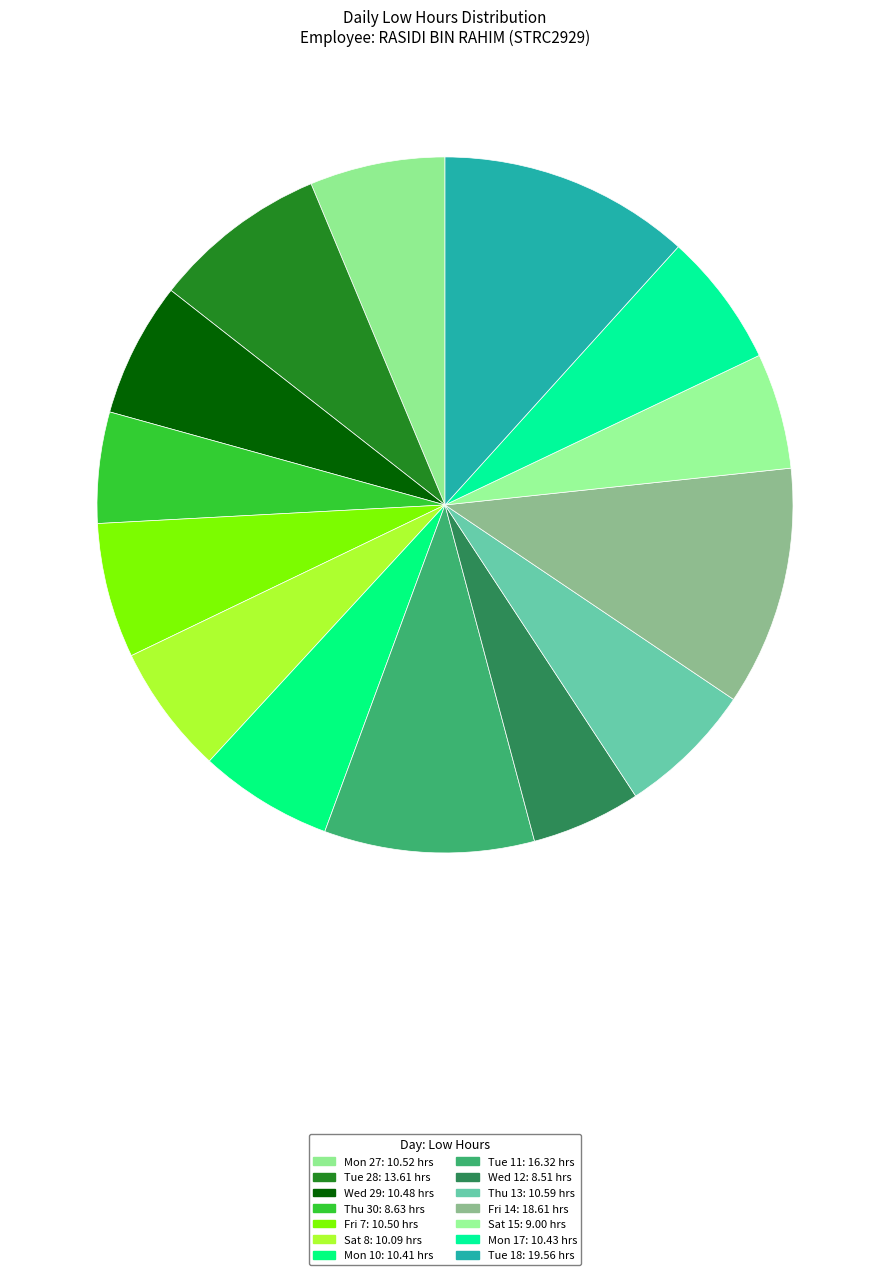

What is the largest slice in the pie chart?

Tue 18